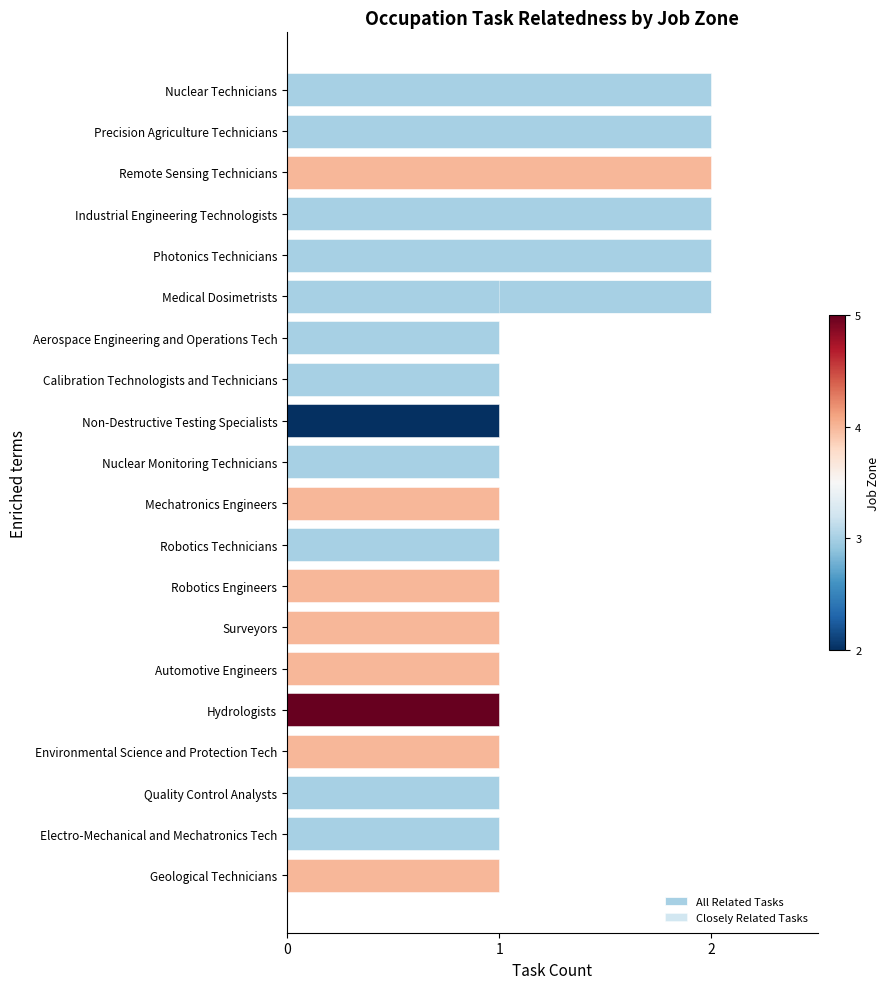

Where is All Related Tasks nearest to the value 1?

Aerospace Engineering and Operations Tech